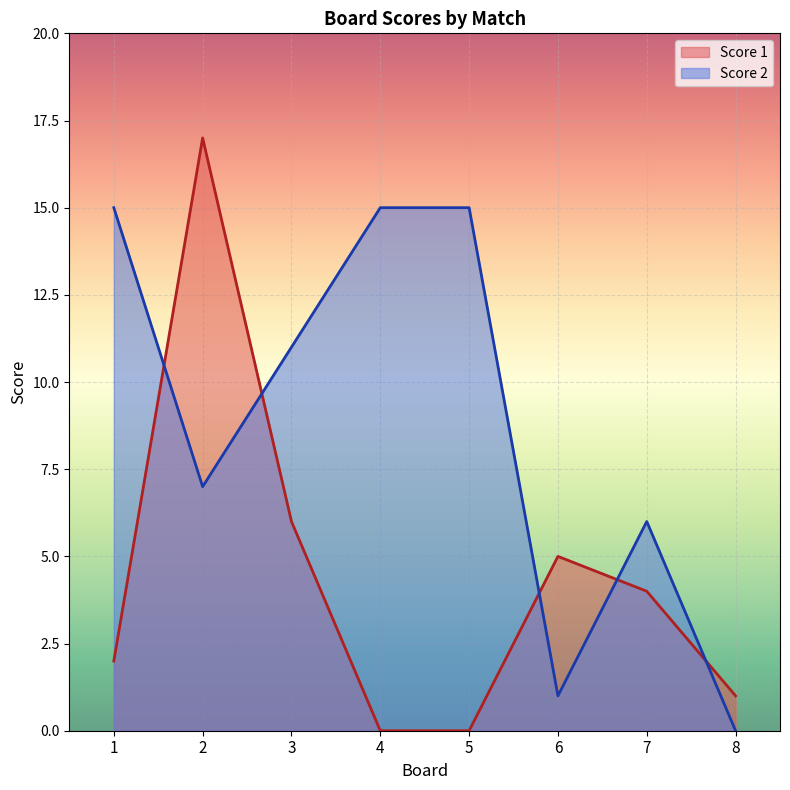

Which series has the largest range (max minus min)?

Score 1